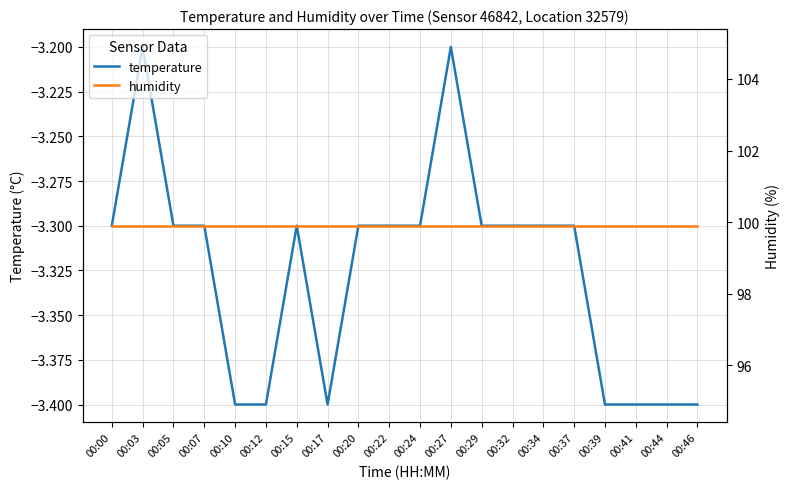

Rank the categories by temperature value from lowest to highest.

00:10, 00:12, 00:17, 00:39, 00:41, 00:44, 00:46, 00:00, 00:05, 00:07, 00:15, 00:20, 00:22, 00:24, 00:29, 00:32, 00:34, 00:37, 00:03, 00:27